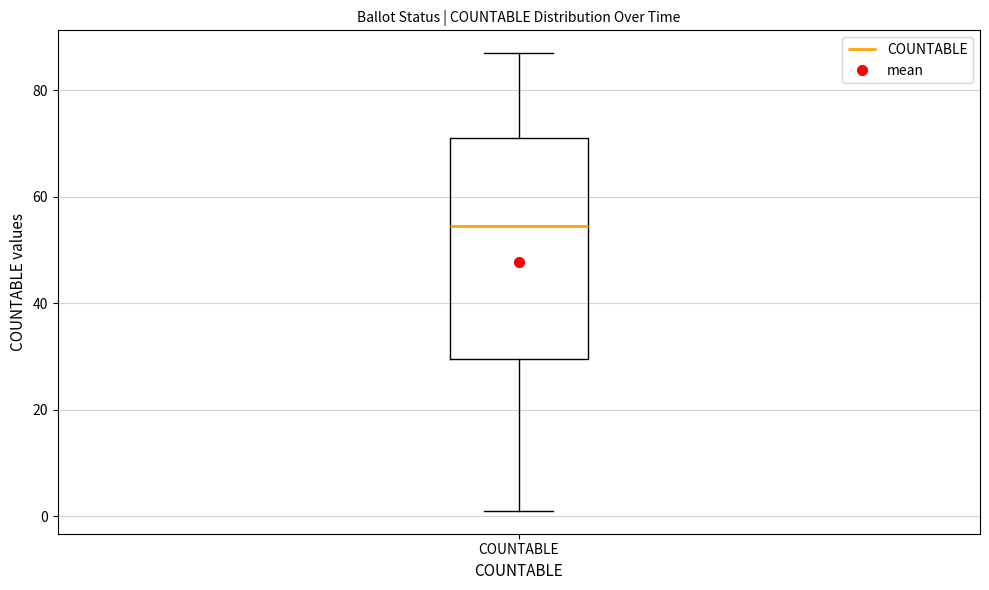

Transcribe this box plot: give where the median line is, the range the box spans, and where the two whiskers end, as read against the y-axis. The values are not printed on the chart, so give them approximately, as read against the axis.

median 54, box 30 to 72, whiskers 2 to 88